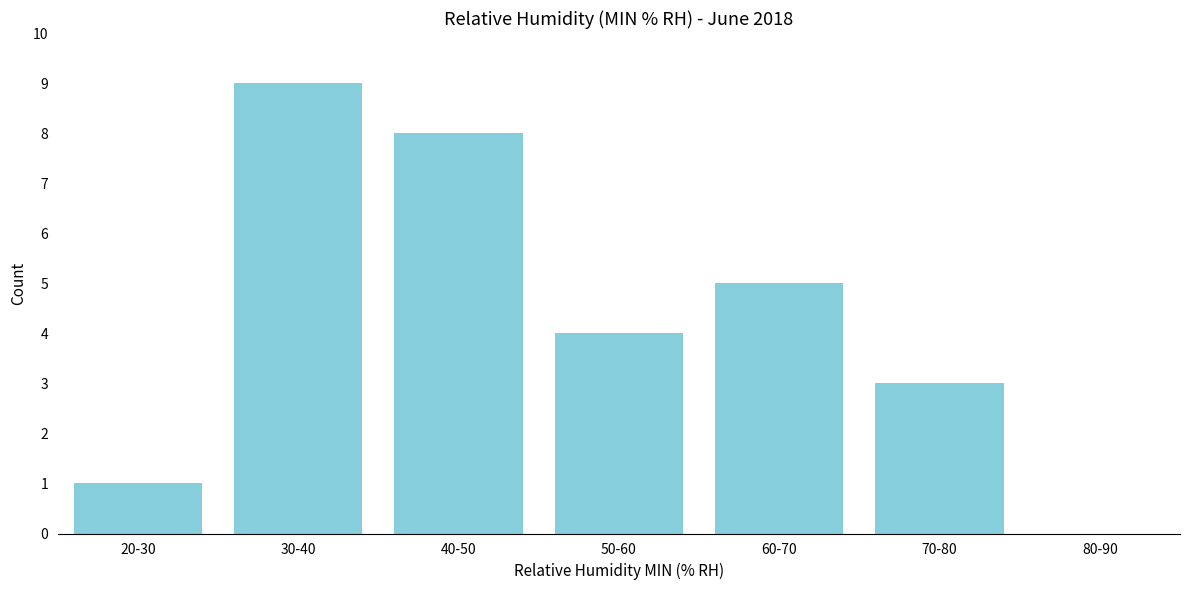

Reading left to right, what are all the values shown in this chart?

20-30=1	30-40=9	40-50=8	50-60=4	60-70=5	70-80=3	80-90=0